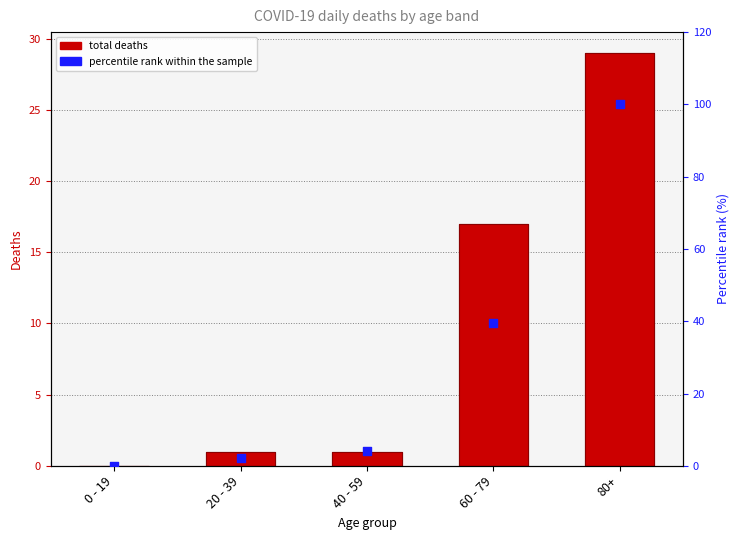

At which category is the sum across all series the highest?

80+